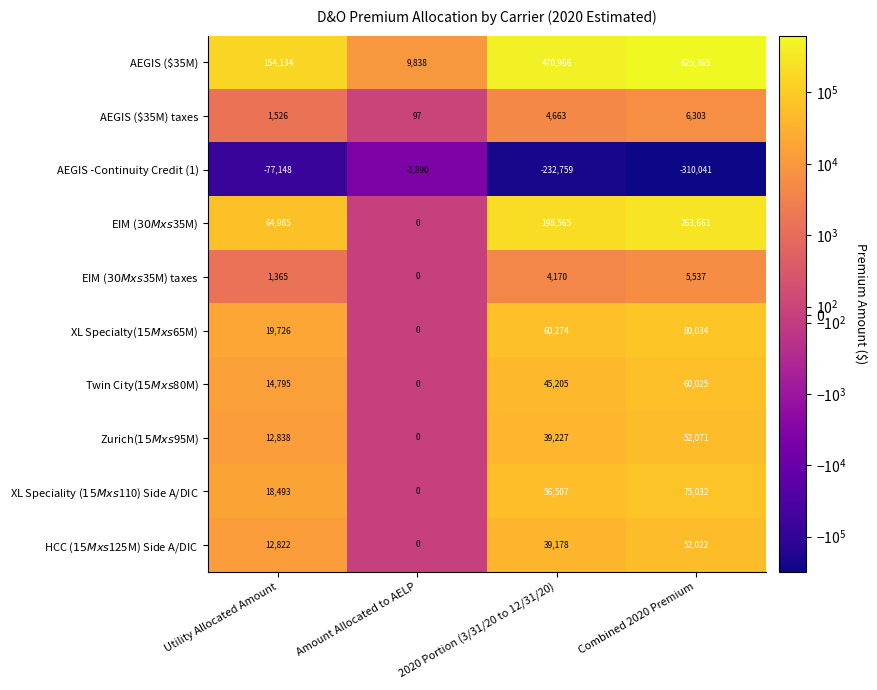

What is the difference between the second highest and minimum values in the AEGIS -Continuity Credit (1) series?

232893